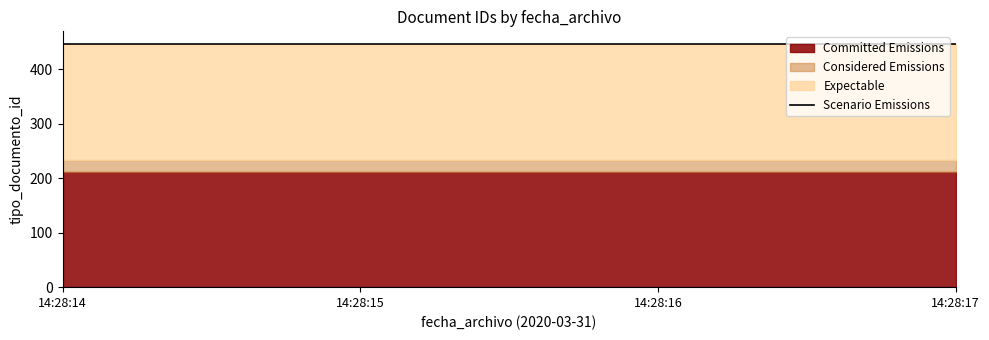

Which has a higher value, 2020-03-31 14:28:16 or 2020-03-31 14:28:17?

2020-03-31 14:28:17